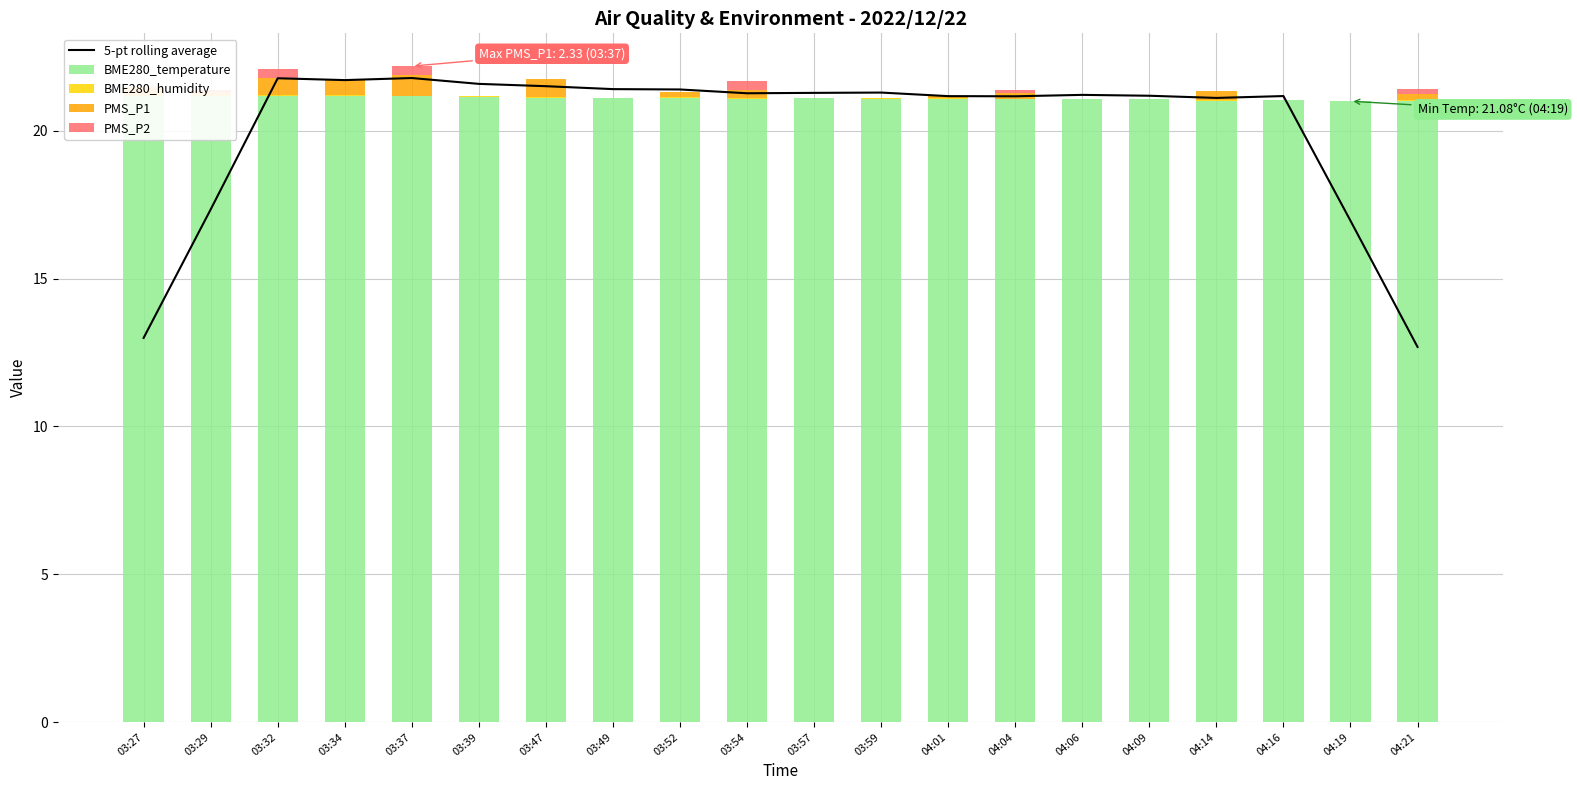

What is the value of the BME280_temperature bar at the 5th from the left?

21.2